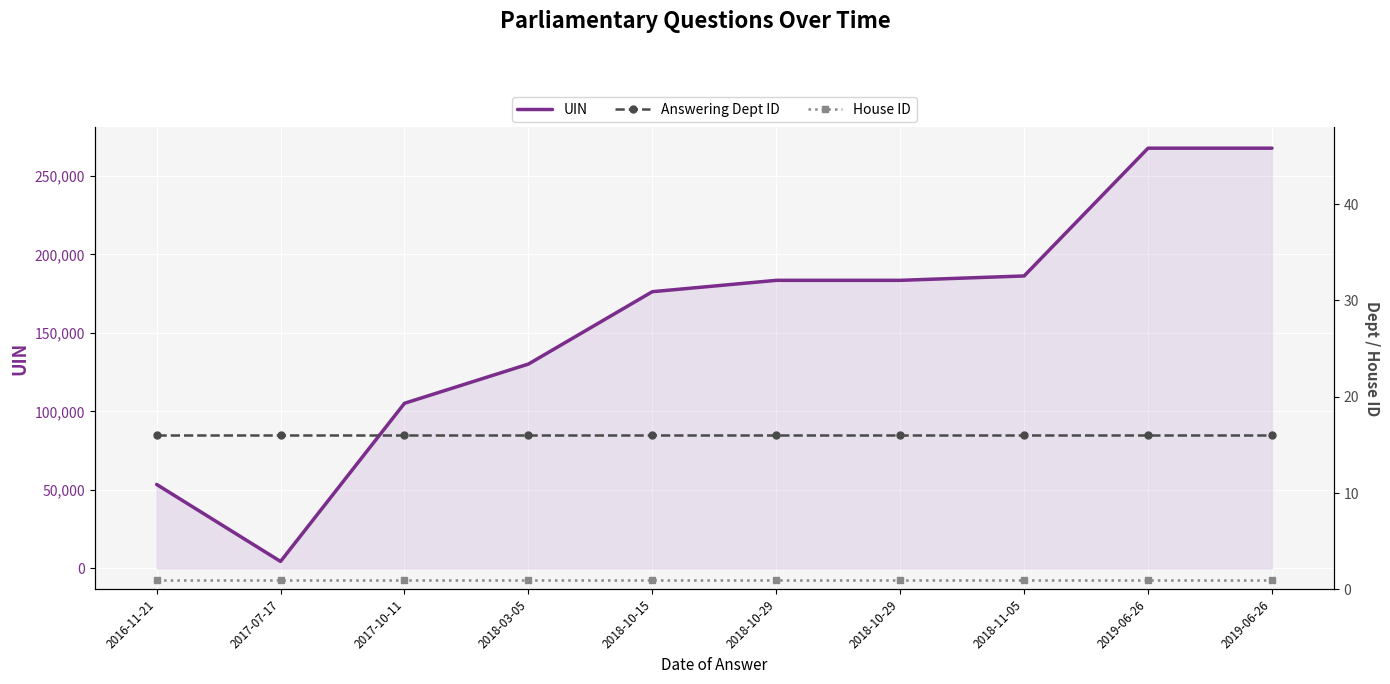

What is the minimum value for Answering Dept ID?

16